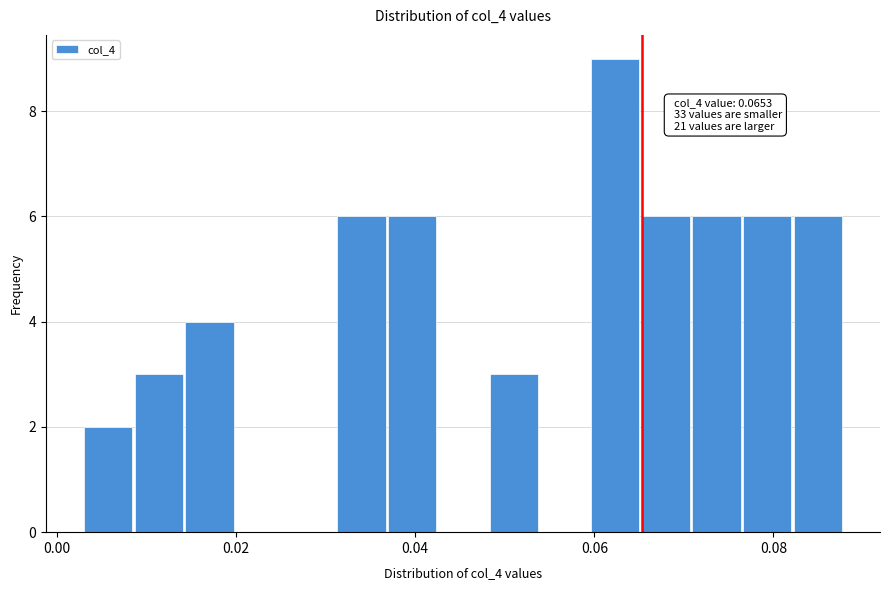

Around what value on the x-axis is the tallest bar? Give the approximate position of its centre, as read against the axis.

0.062